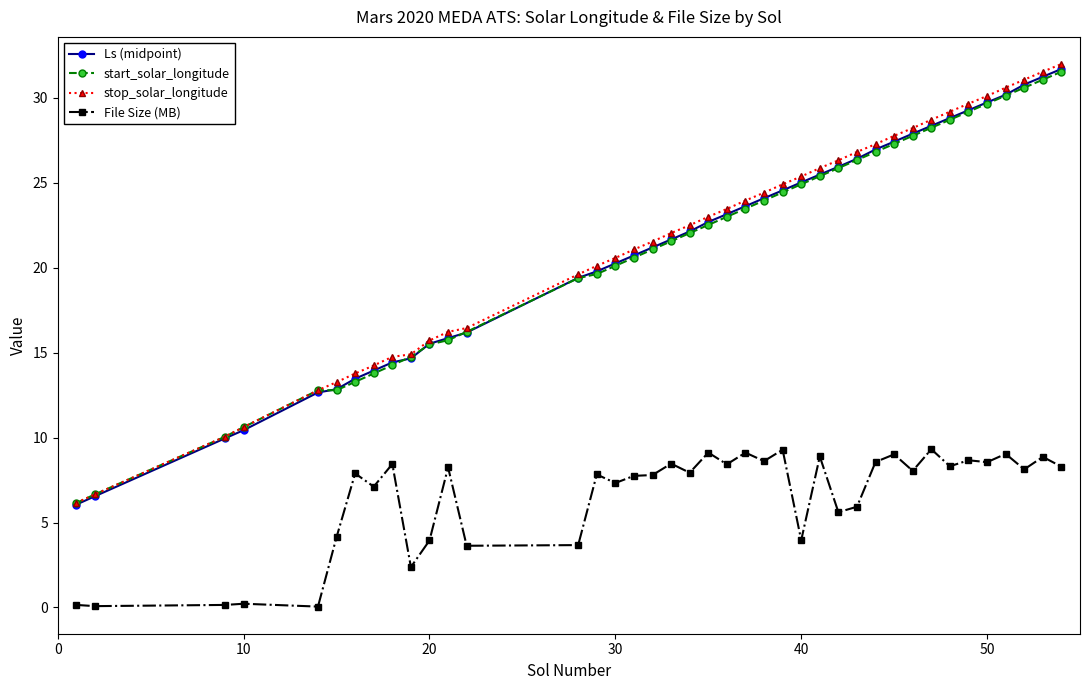

How many distinct data groups are displayed?

4